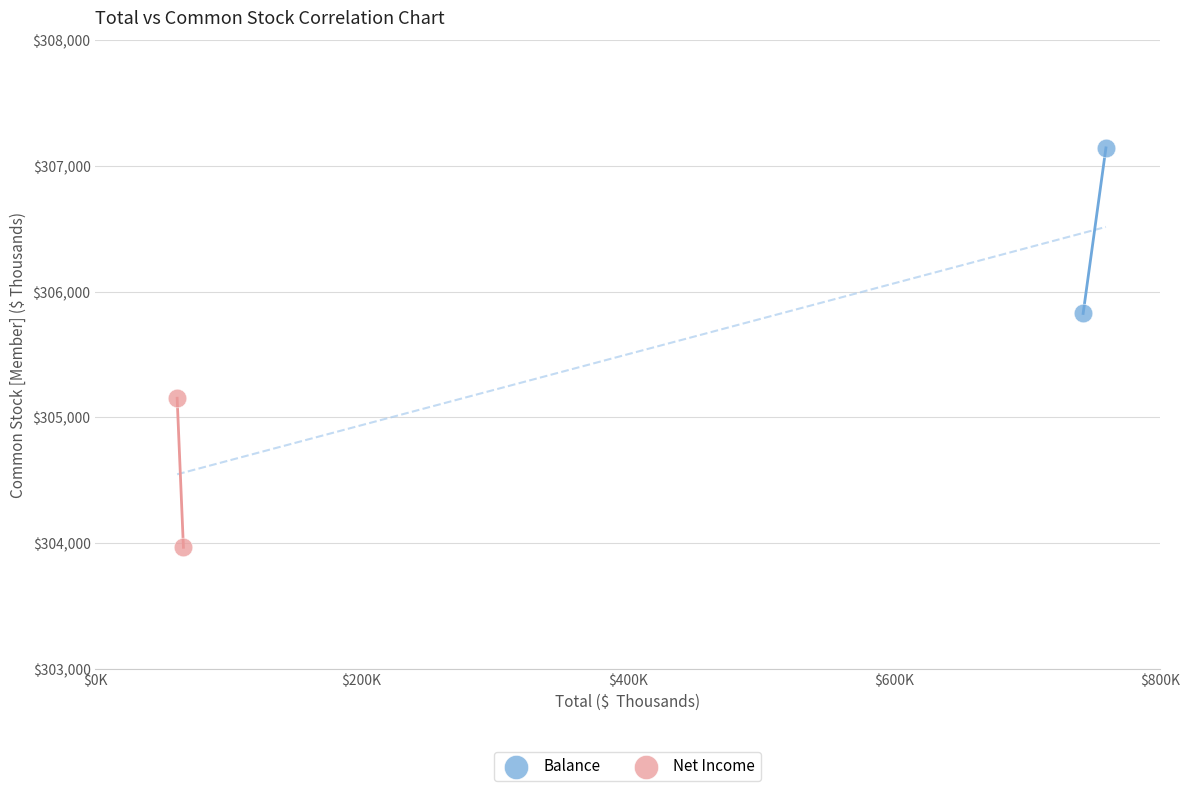

Which series contains the lowest Y value?

Net Income